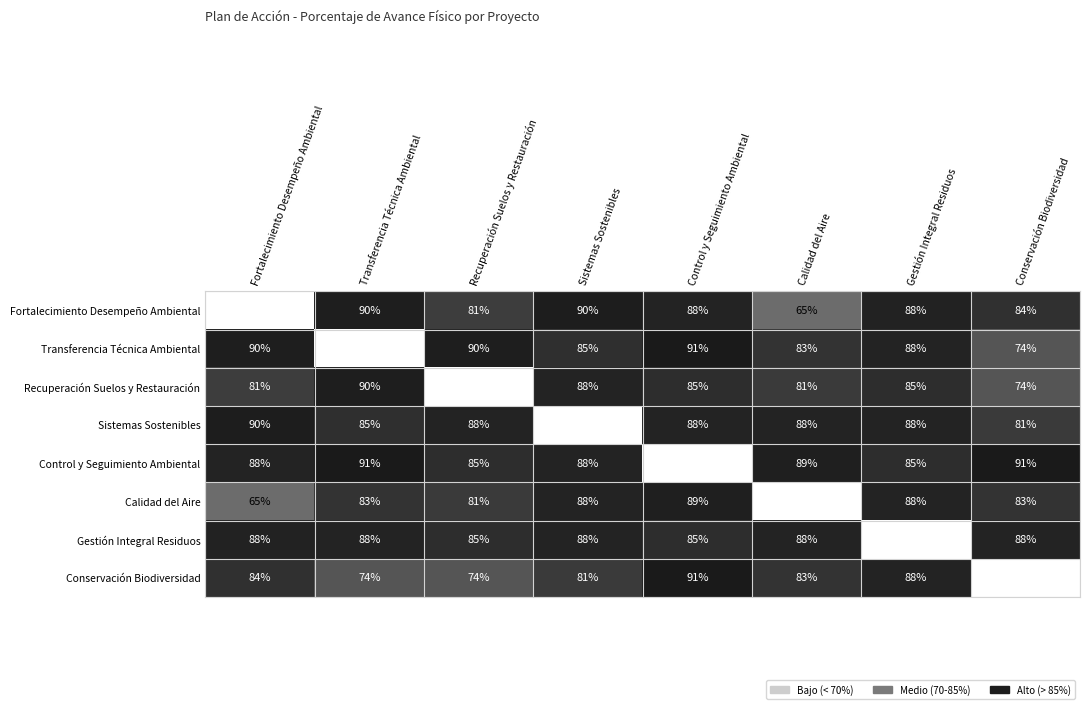

Is the value of Conservación Biodiversidad at Control y Seguimiento Ambiental greater than the value of Calidad del Aire at Control y Seguimiento Ambiental?

Yes